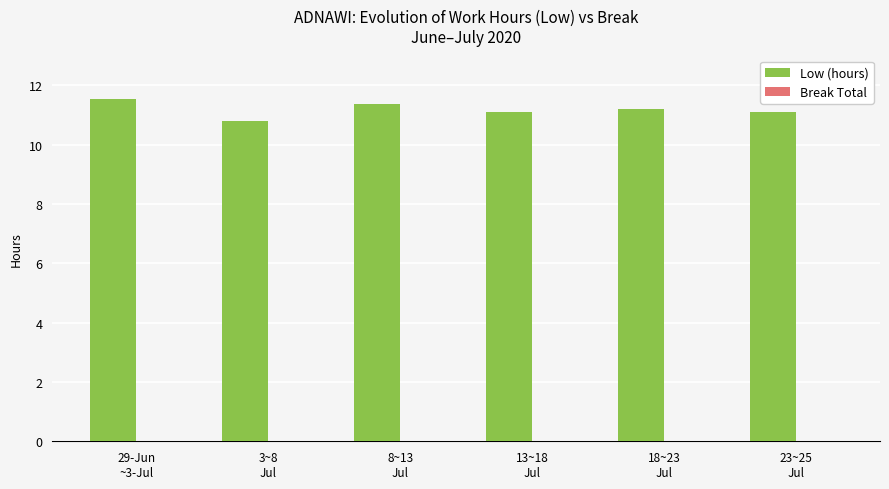

Does the chart contain stacked bars?

No